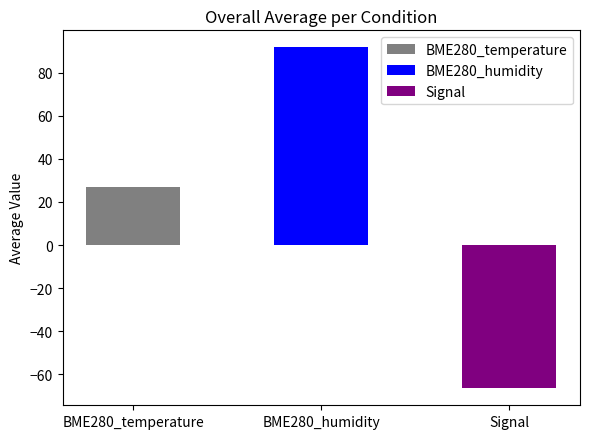

Rank the series by their average value, from highest to lowest.

BME280_humidity, BME280_temperature, Signal